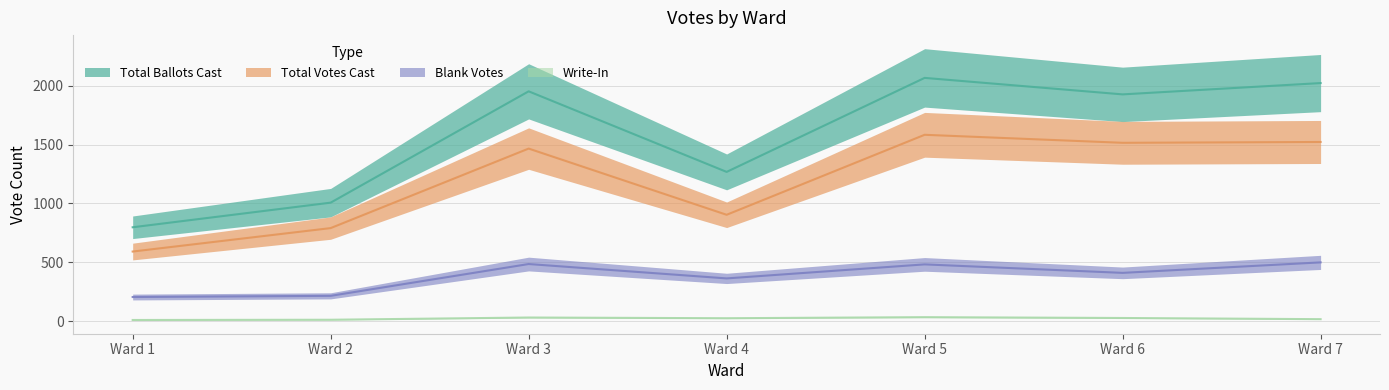

What is the sum of all Write-In values?

163